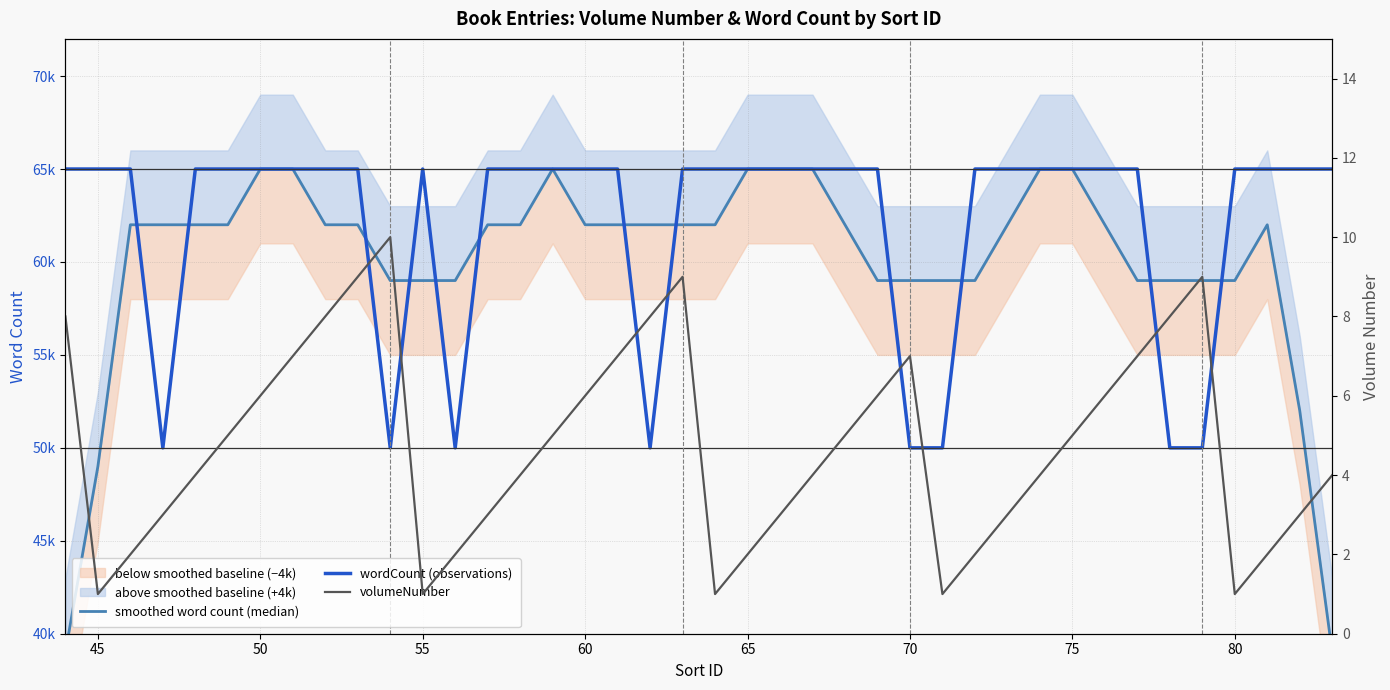

In smoothed word count (median), how many points are higher than both neighbors (excluding endpoints)?

2